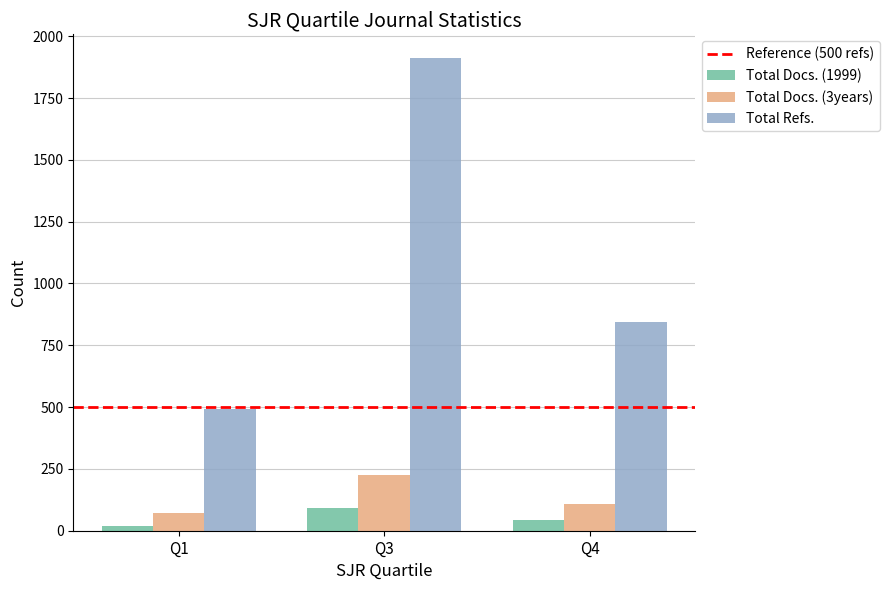

Are the bars grouped side by side (vs. stacked)?

Yes